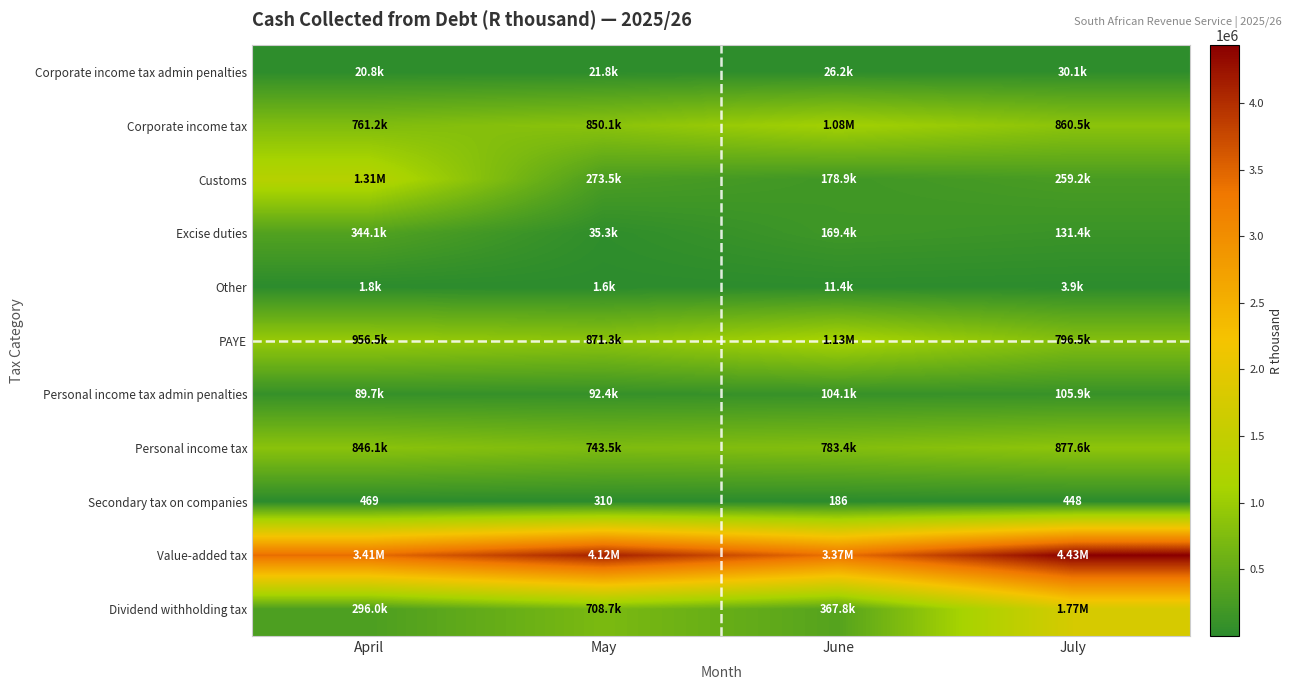

List the labels in order of Secondary tax on companies value, largest first.

April, July, May, June